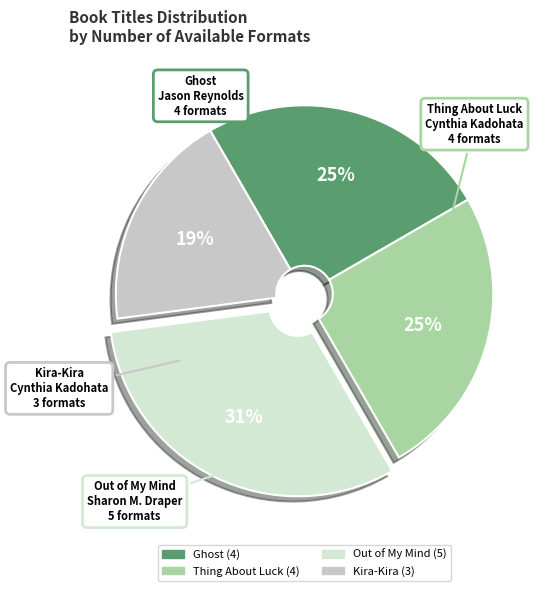

How many slices are in this pie chart?

4